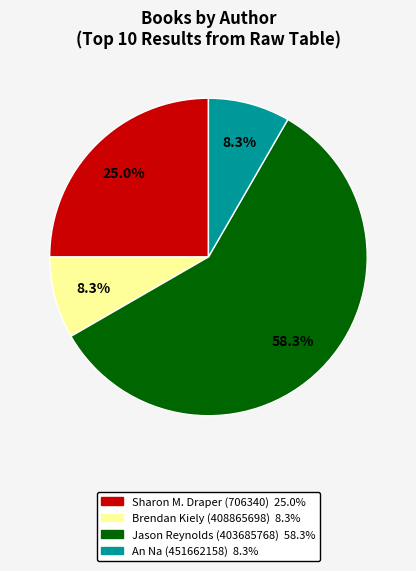

What percentage is the An Na (451662158) slice, to the nearest percent?

8%